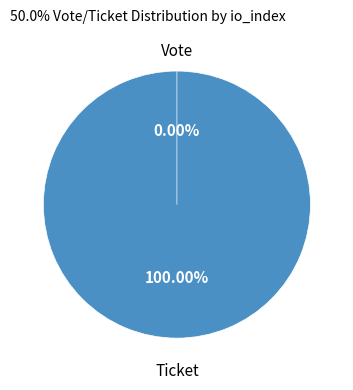

To the nearest percent, what portion does Vote represent?

100%